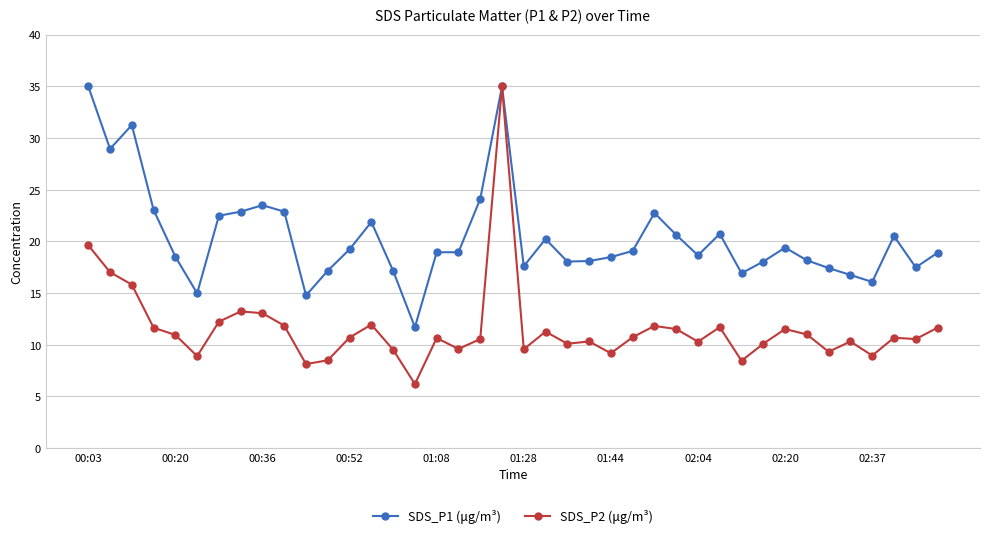

Rank the series by their average value, from highest to lowest.

SDS_P1 (μg/m³), SDS_P2 (μg/m³)